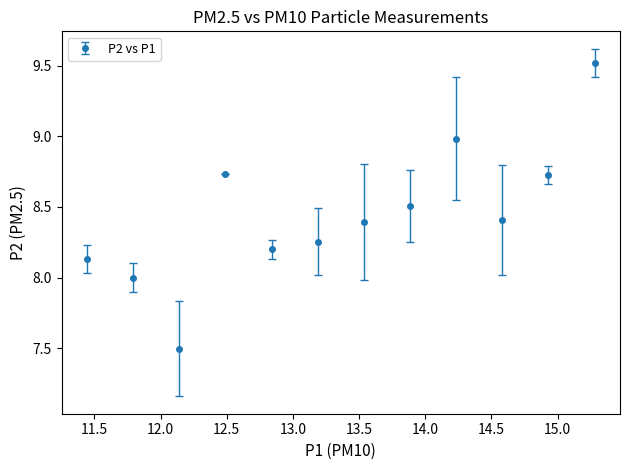

How many interior local valleys (lower than both neighbors) does the data have?

3